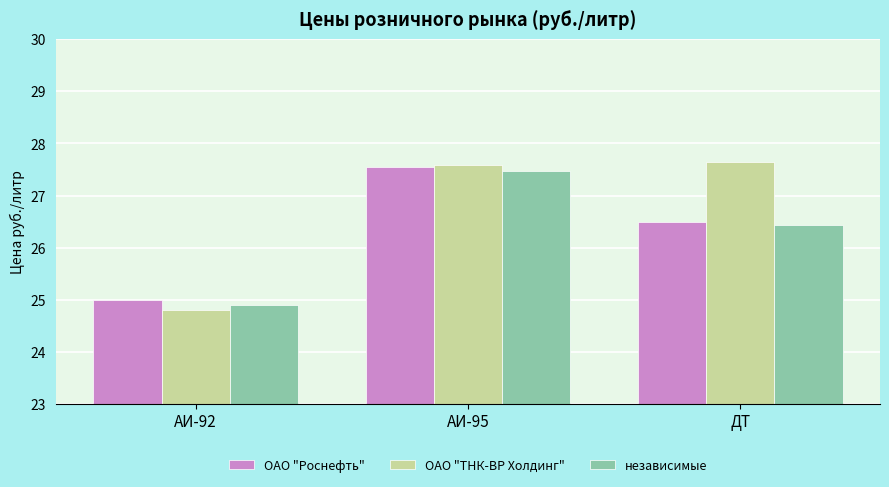

Where does the ОАО "ТНК-ВР Холдинг" series first go above 27?

АИ-95